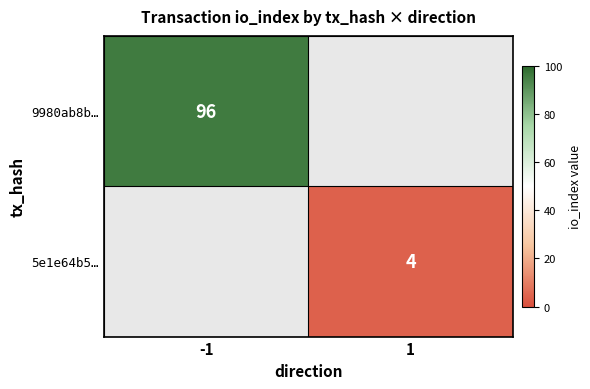

What is the smallest value displayed?

4.0